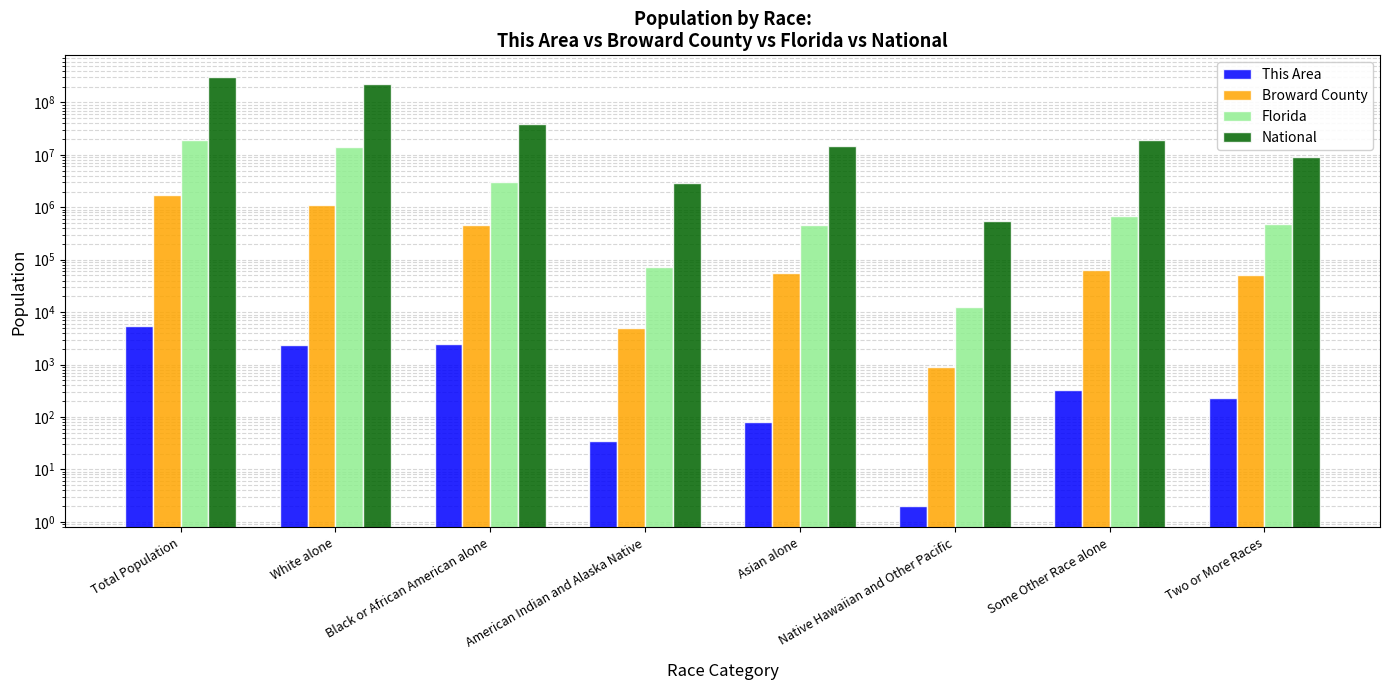

Which has a higher value, White alone or Asian alone?

White alone